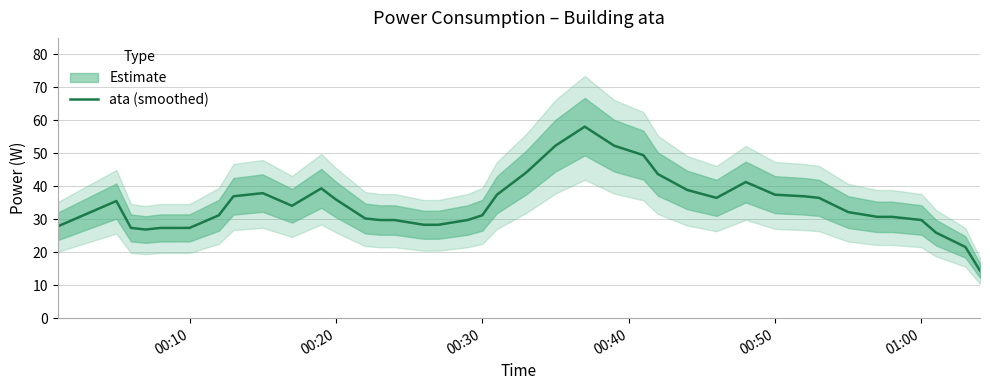

What is the maximum value shown in the chart?

58.1